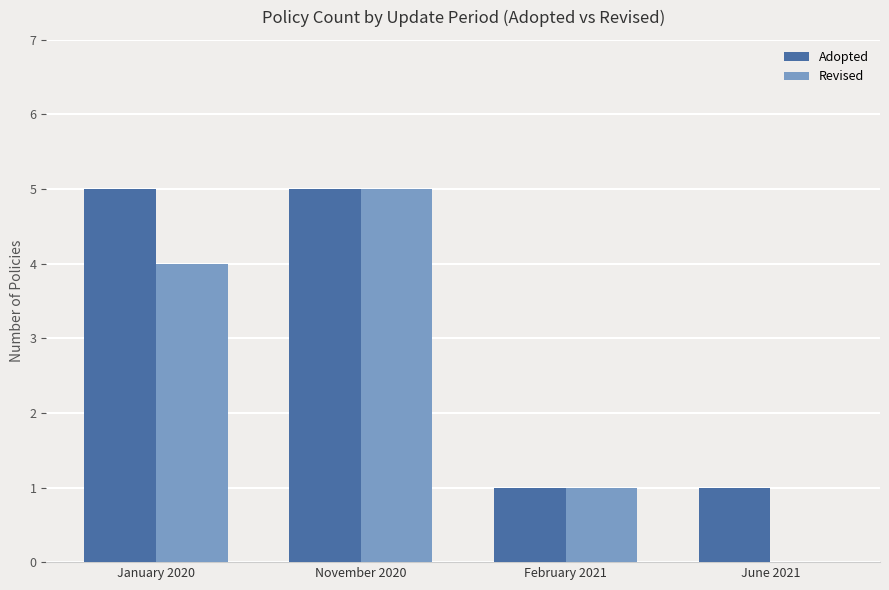

Is it true that Adopted equals 1 at June 2021?

True